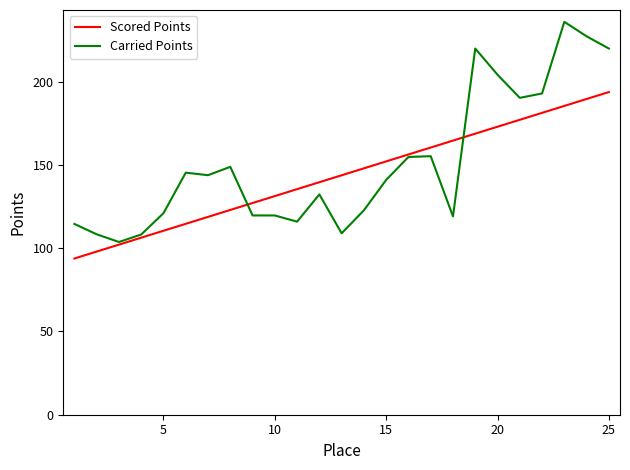

Does the chart display data point markers on the line(s)?

No